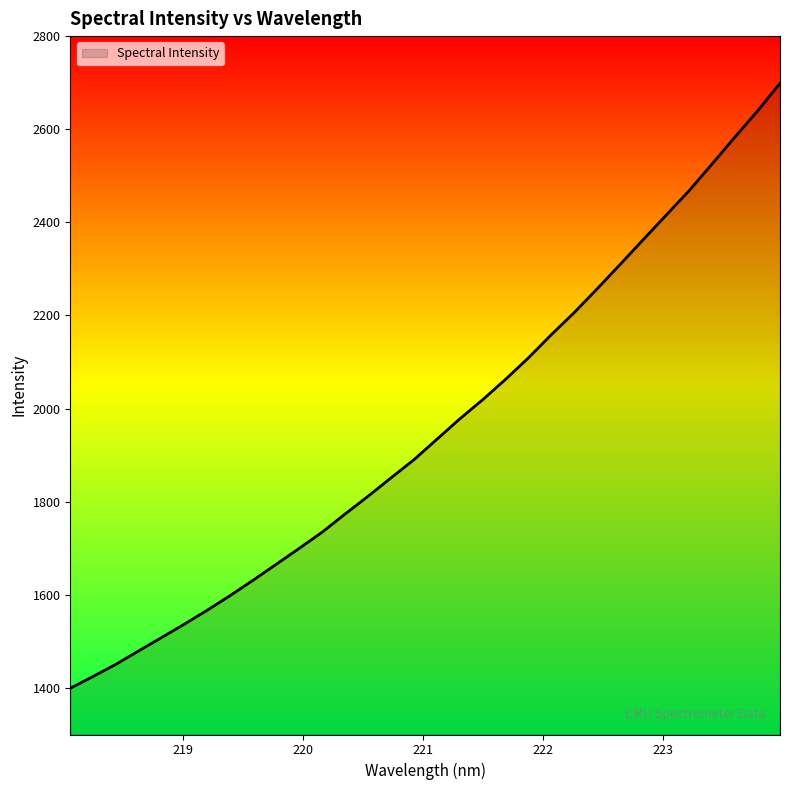

Does the chart display data point markers on the line(s)?

No